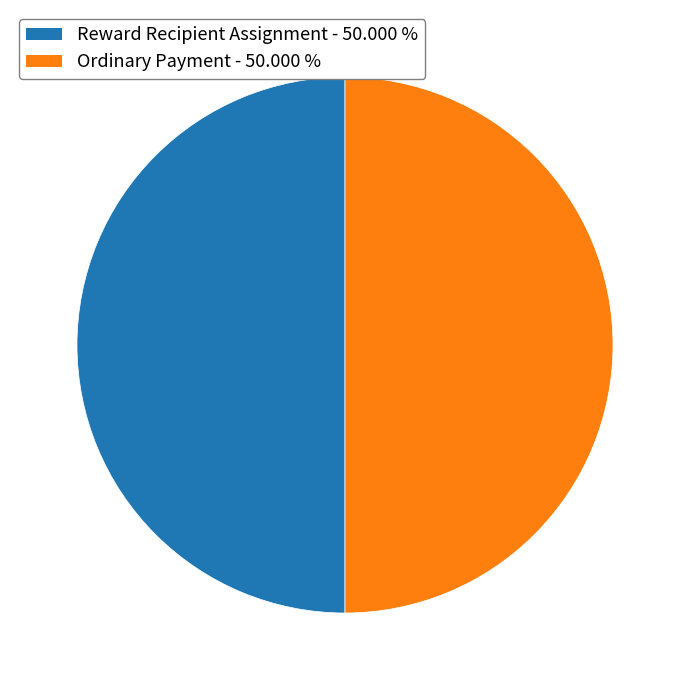

Is the sum of Ordinary Payment and Reward Recipient Assignment greater than half?

Yes